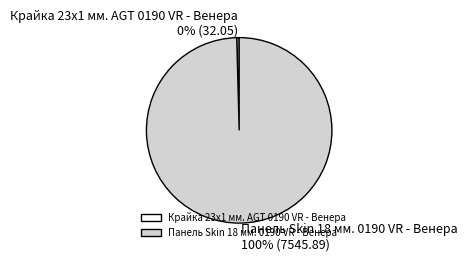

Does Панель Skin 18 мм. 0190 VR - Венера account for over 50% of the chart?

Yes